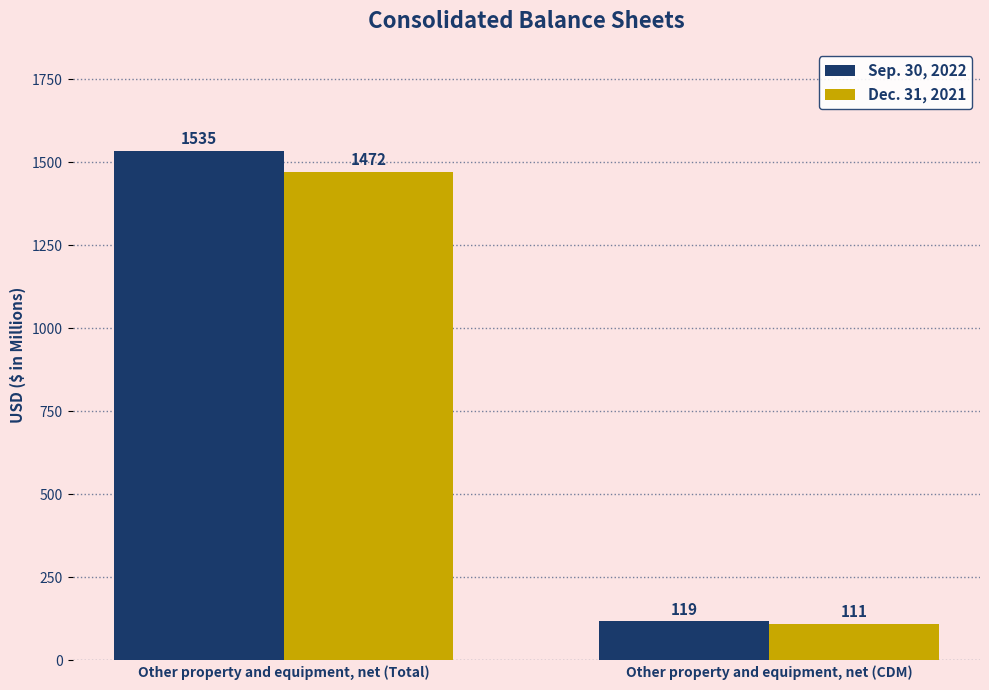

What is the sum of the Sep. 30, 2022 values at Other property and equipment, net (CDM) and Other property and equipment, net (Total)?

1654